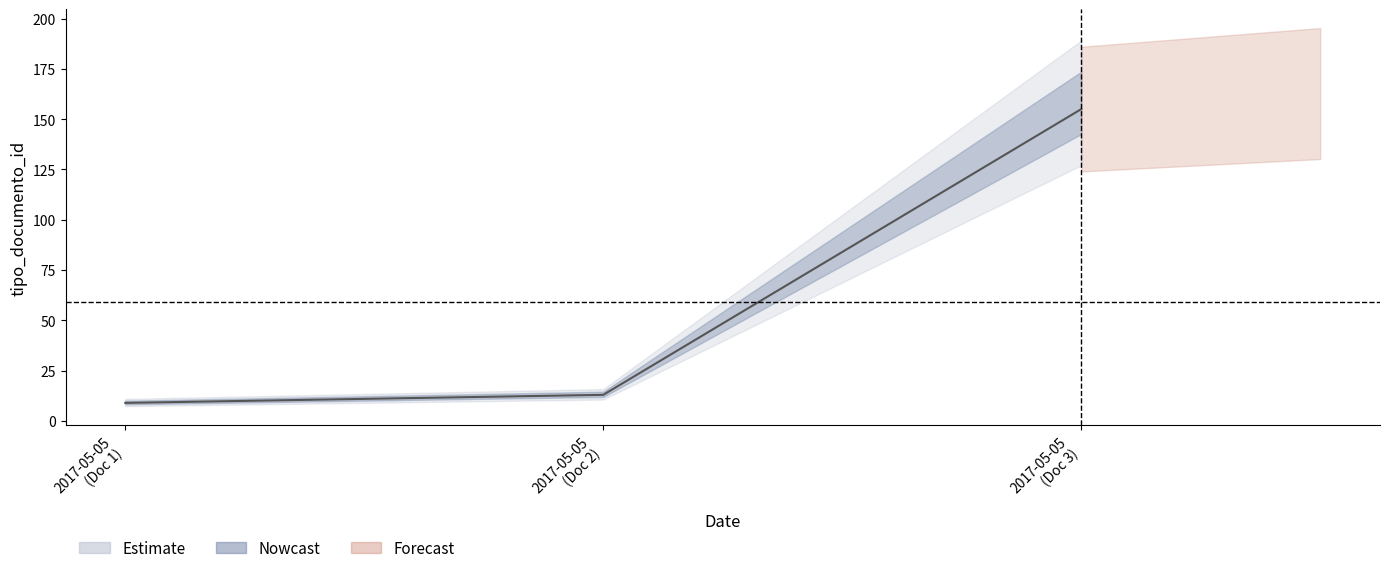

Reading right to left, list all the values displayed in this chart.

2017-05-05
(Doc 3)=155	2017-05-05
(Doc 2)=13	2017-05-05
(Doc 1)=9